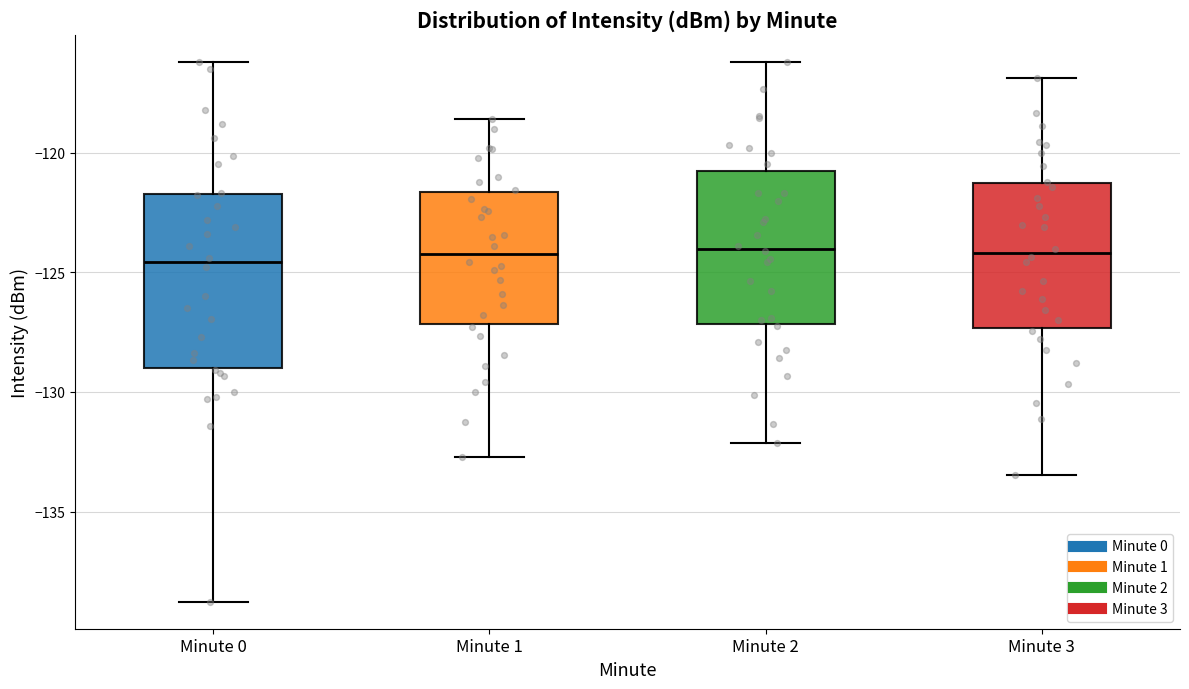

Comparing the boxes themselves (not the whiskers), which one is the tallest?

Minute 0